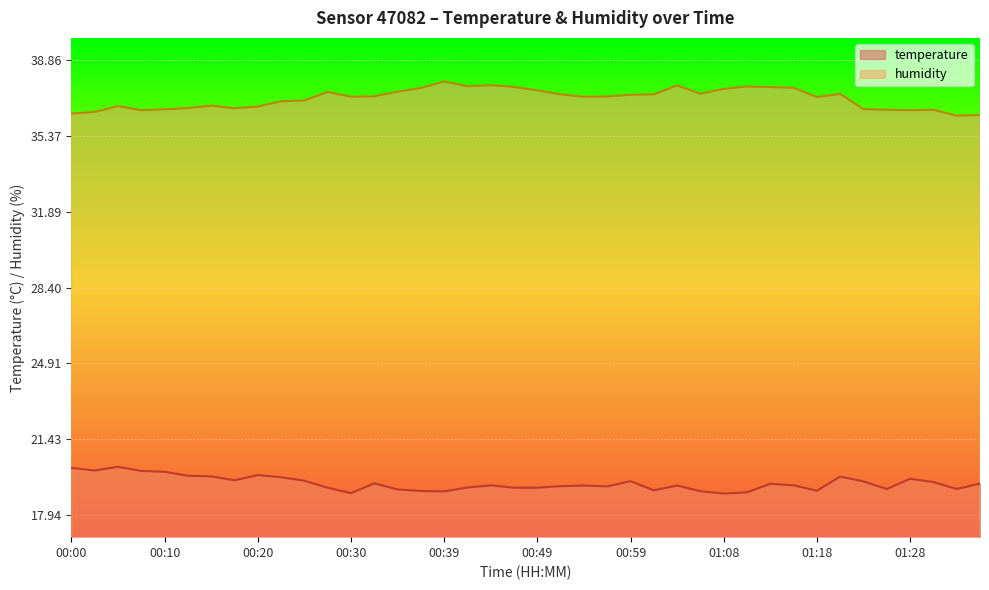

What is the label of the 24th point from the right?

00:39